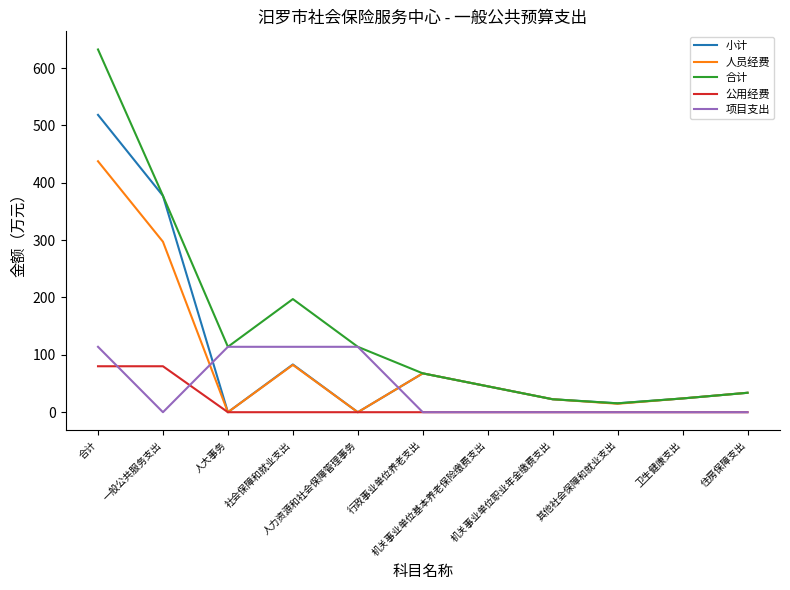

How many intersections are there between 项目支出 and 人员经费?

2